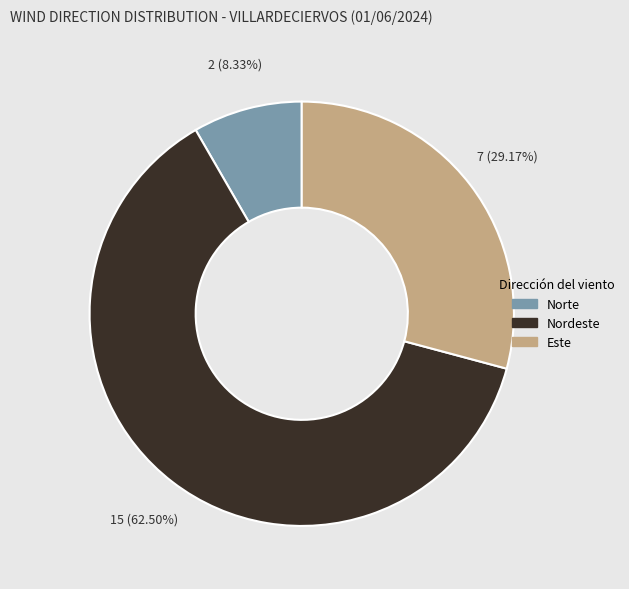

To the nearest percent, what is the average slice percentage?

33%